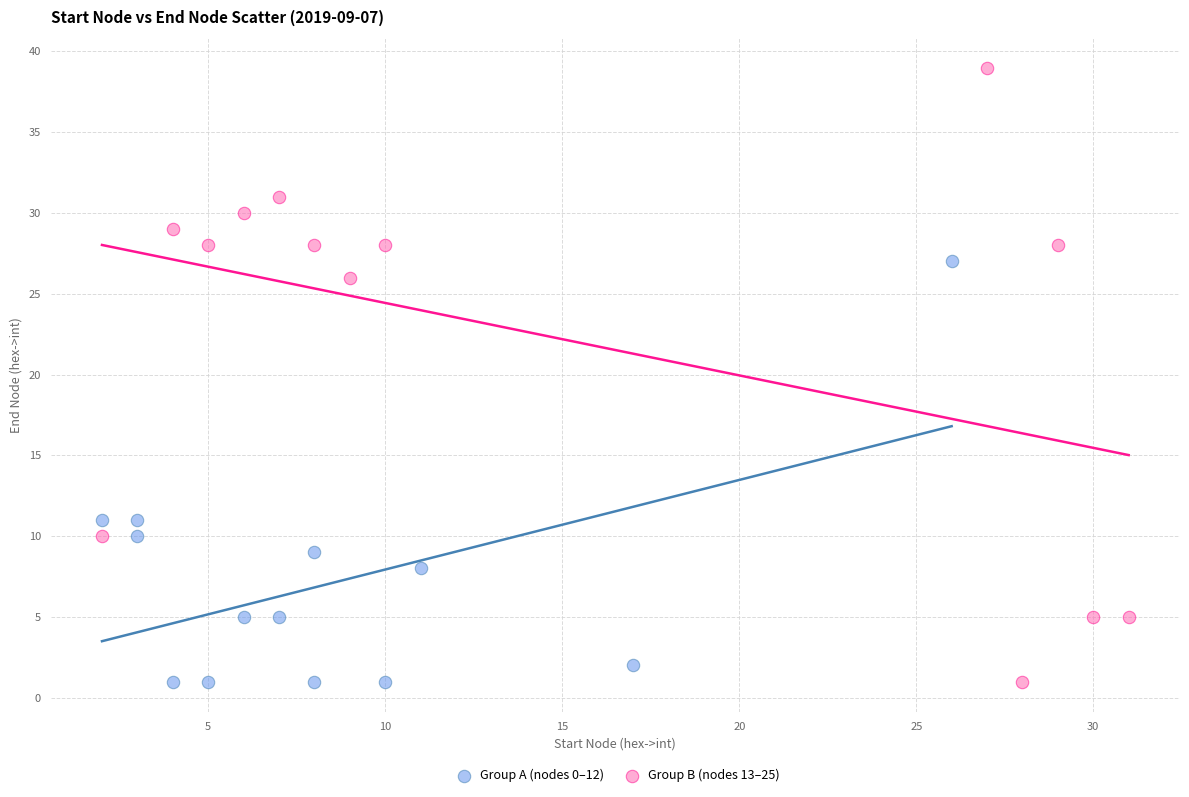

Which series reaches the maximum Y coordinate?

Group B (nodes 13–25)